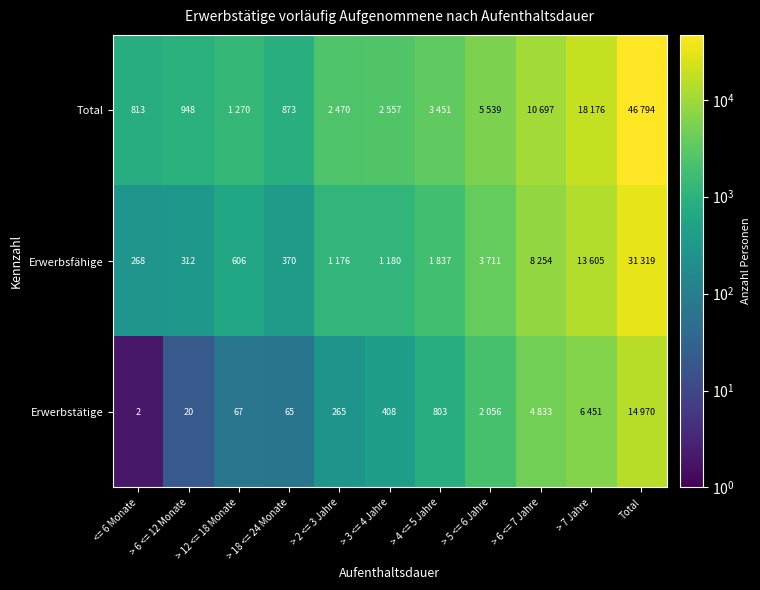

What is the minimum value shown in the chart?

2